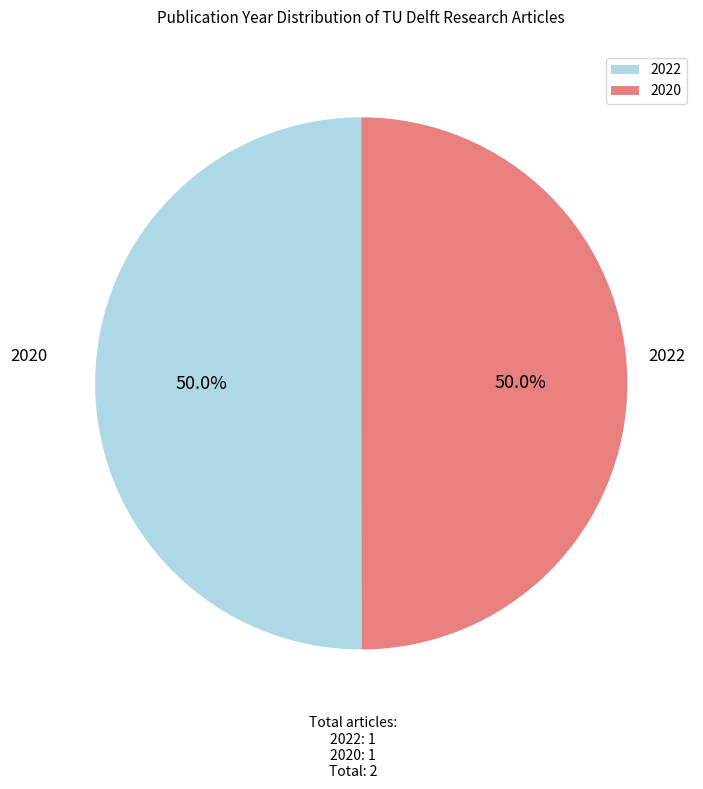

What is the ratio of the value at 2020 to the value at 2022?

1.0